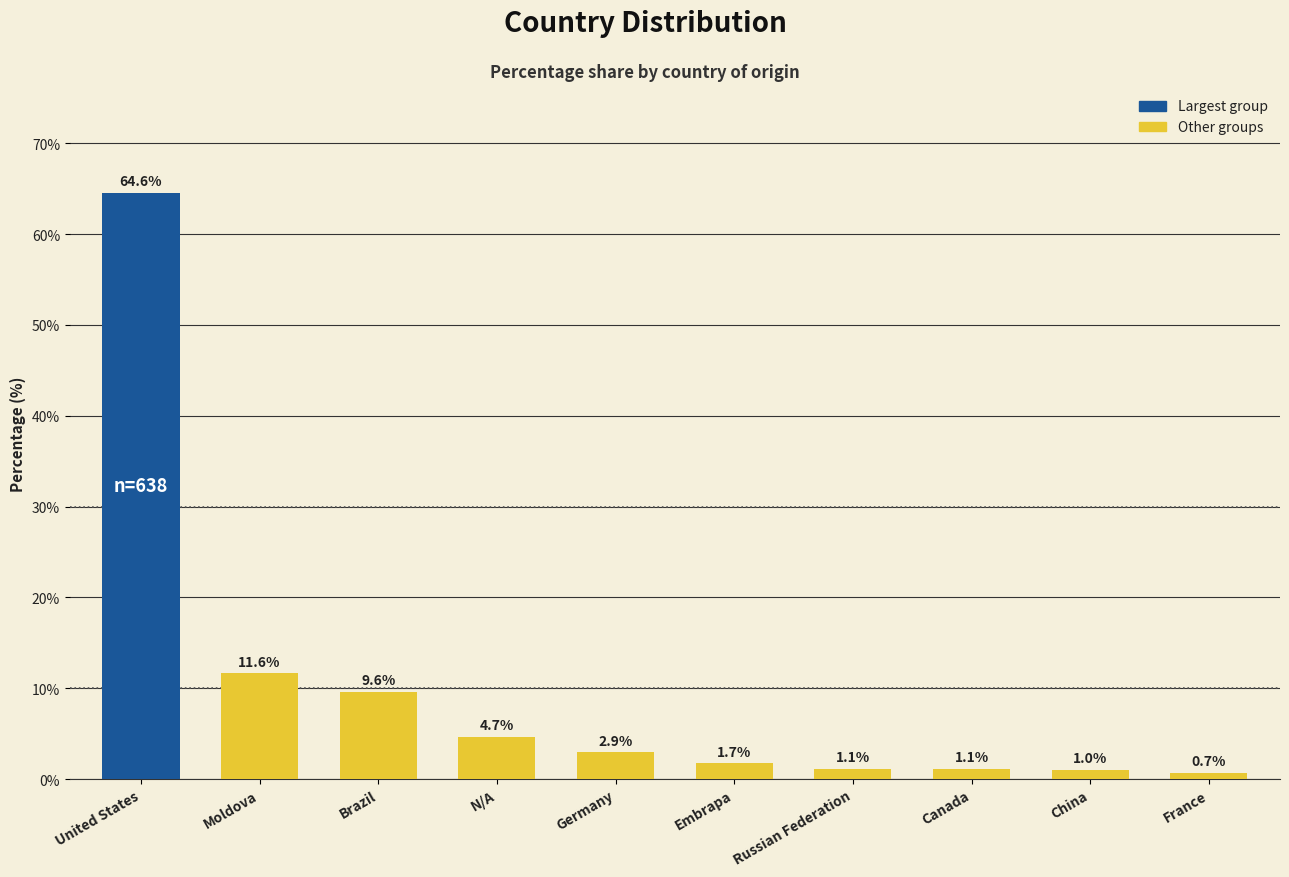

What position from the left is United States?

1